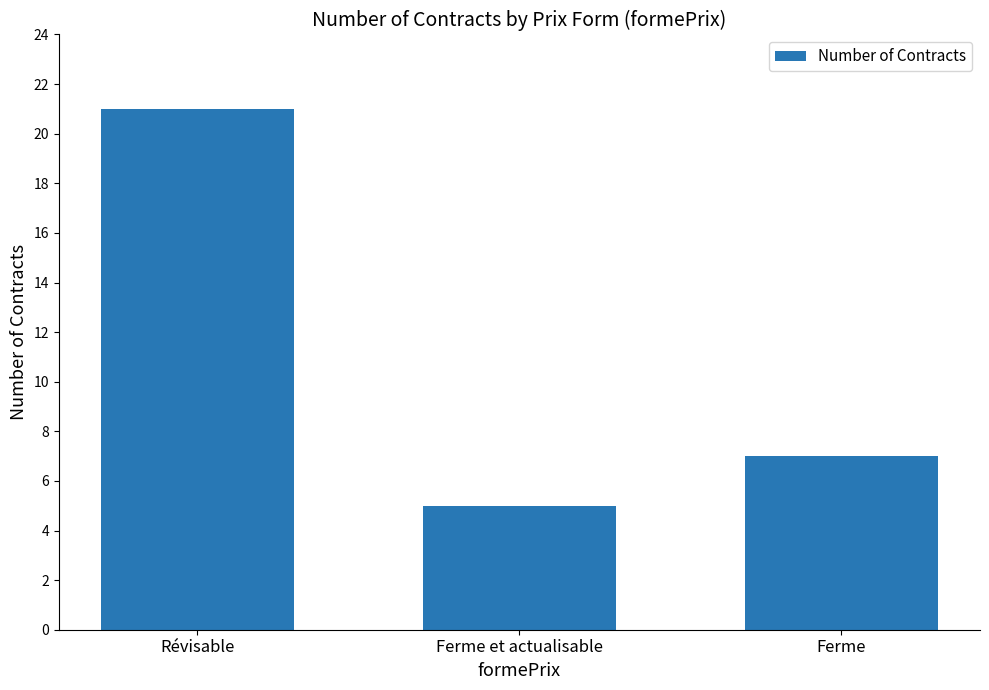

What is the smallest value displayed?

5